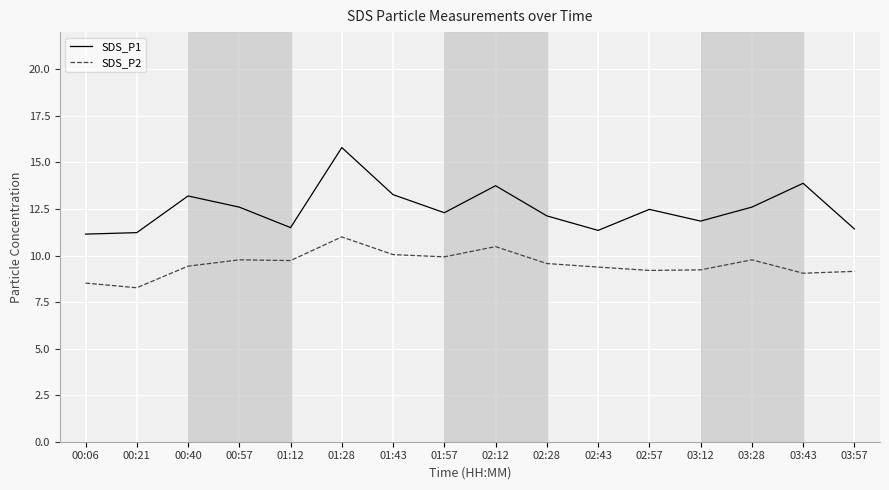

What is the highest value of the SDS_P1 series?

15.8